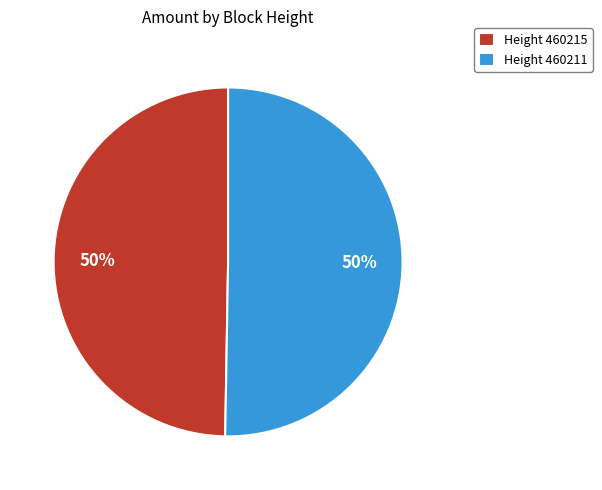

What percentage is the Height 460215 slice, to the nearest percent?

50%